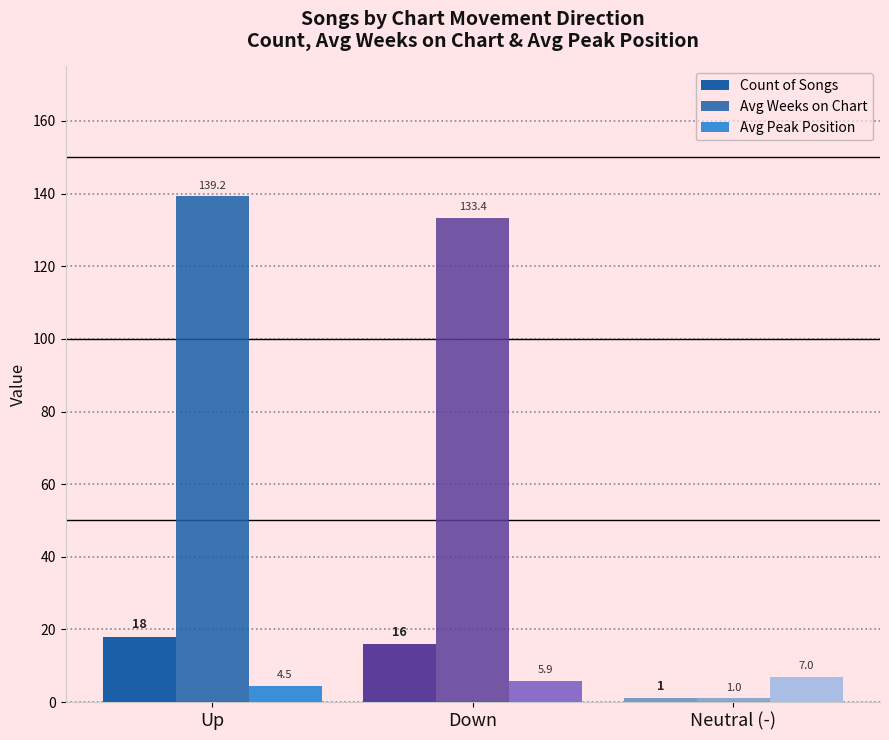

Is the value of Avg Weeks on Chart at Down greater than the value of Avg Peak Position at Down?

Yes